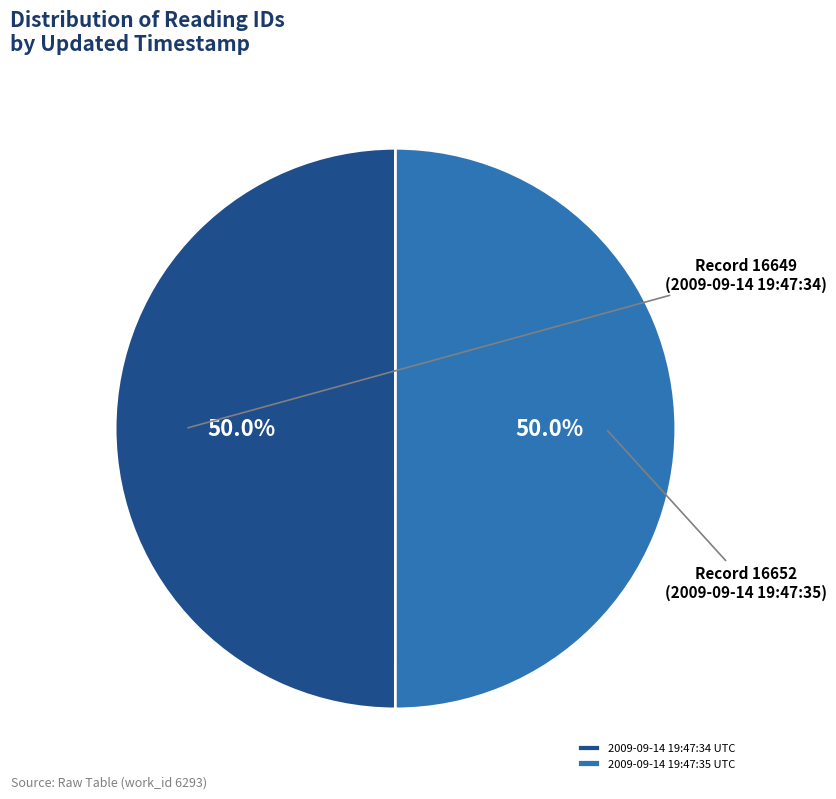

To the nearest percent, what portion does 2009-09-14 19:47:35 UTC represent?

50%